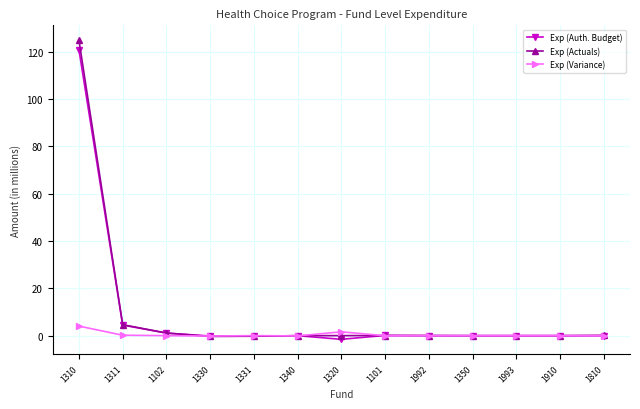

What is the label of the 12th point from the left?

1910